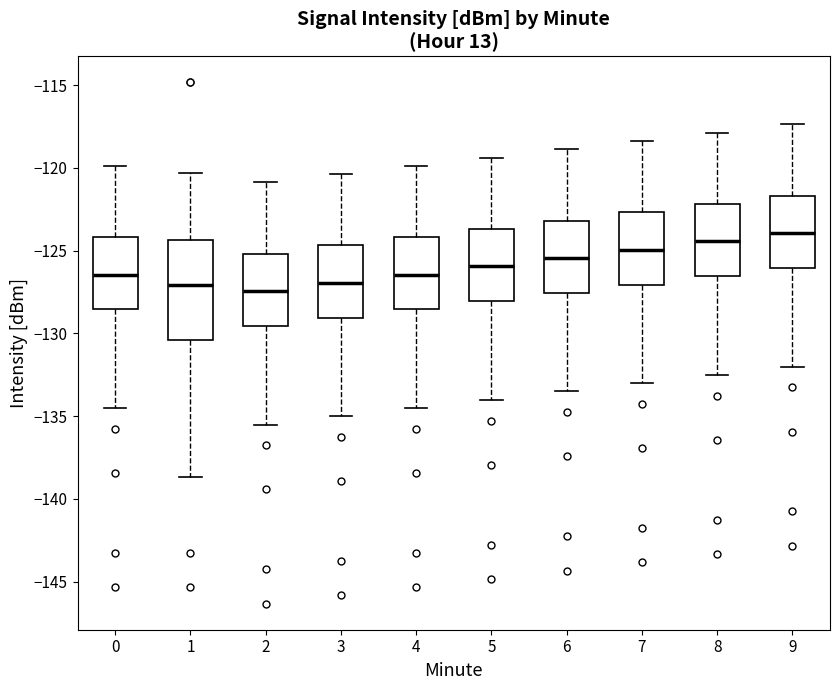

Comparing the boxes themselves (not the whiskers), which one is the tallest?

1